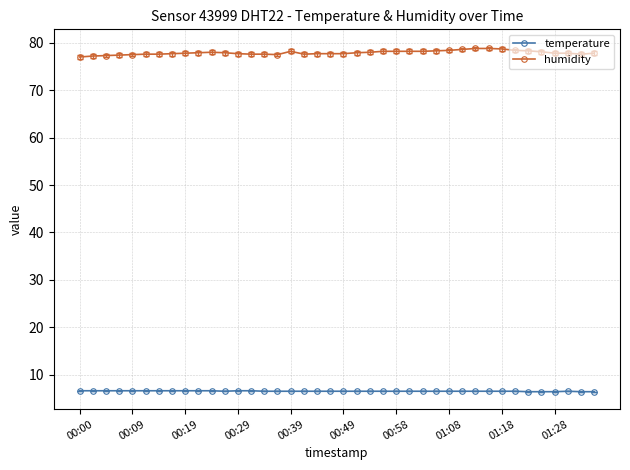

What is the value of the humidity point at the 16th from the left?

77.5